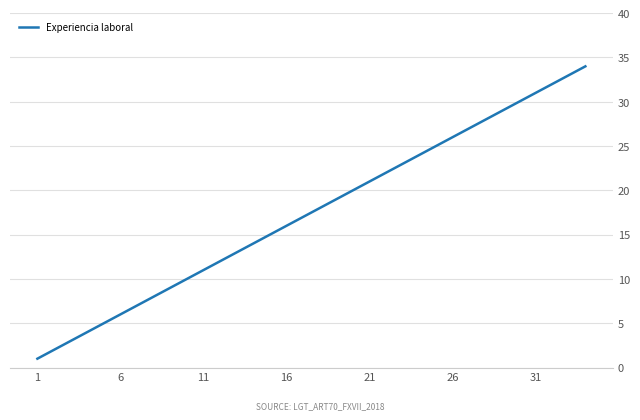

What is the difference between the maximum and minimum values?

33